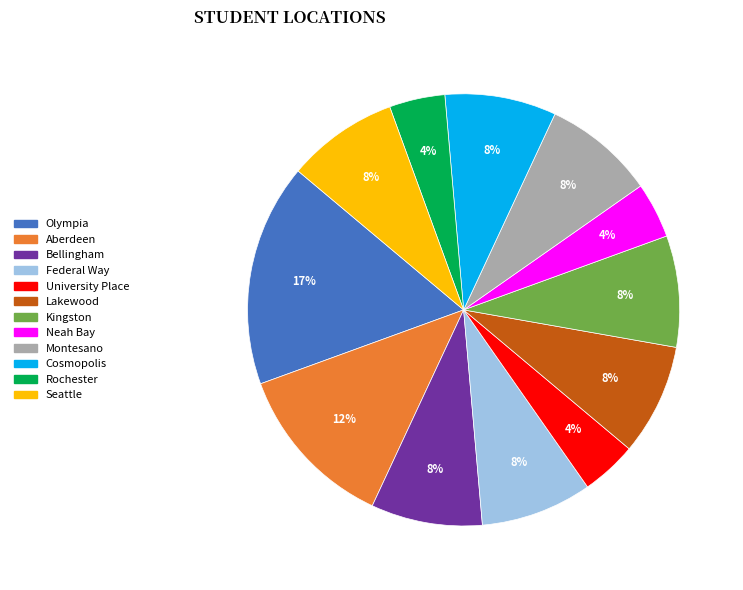

Between Seattle and Olympia, which is larger?

Olympia